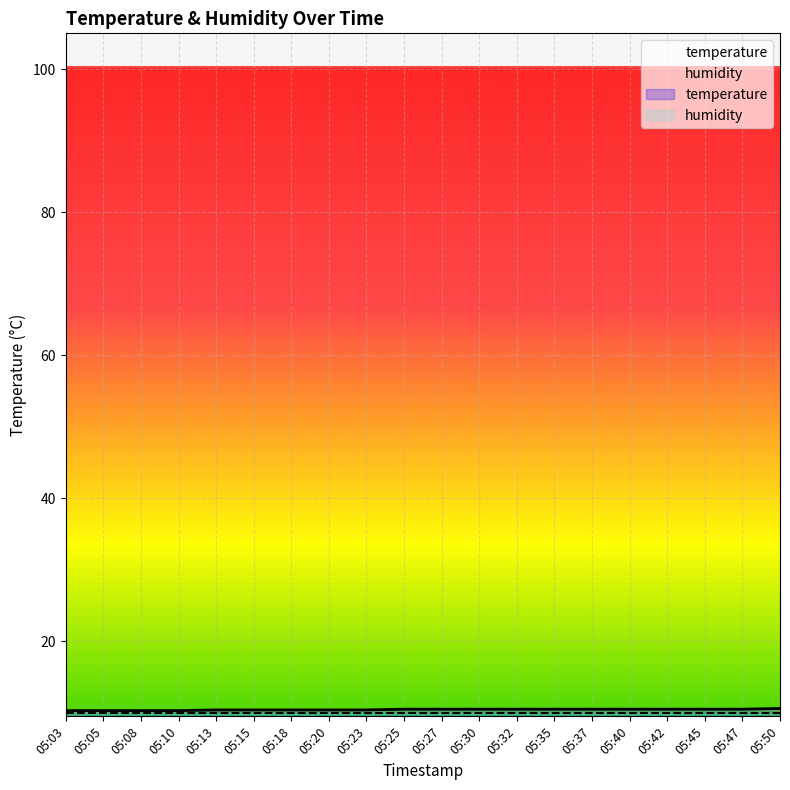

Rank the categories by value from lowest to highest.

05:03, 05:05, 05:08, 05:10, 05:13, 05:15, 05:18, 05:20, 05:23, 05:25, 05:27, 05:30, 05:32, 05:35, 05:37, 05:40, 05:42, 05:45, 05:47, 05:50